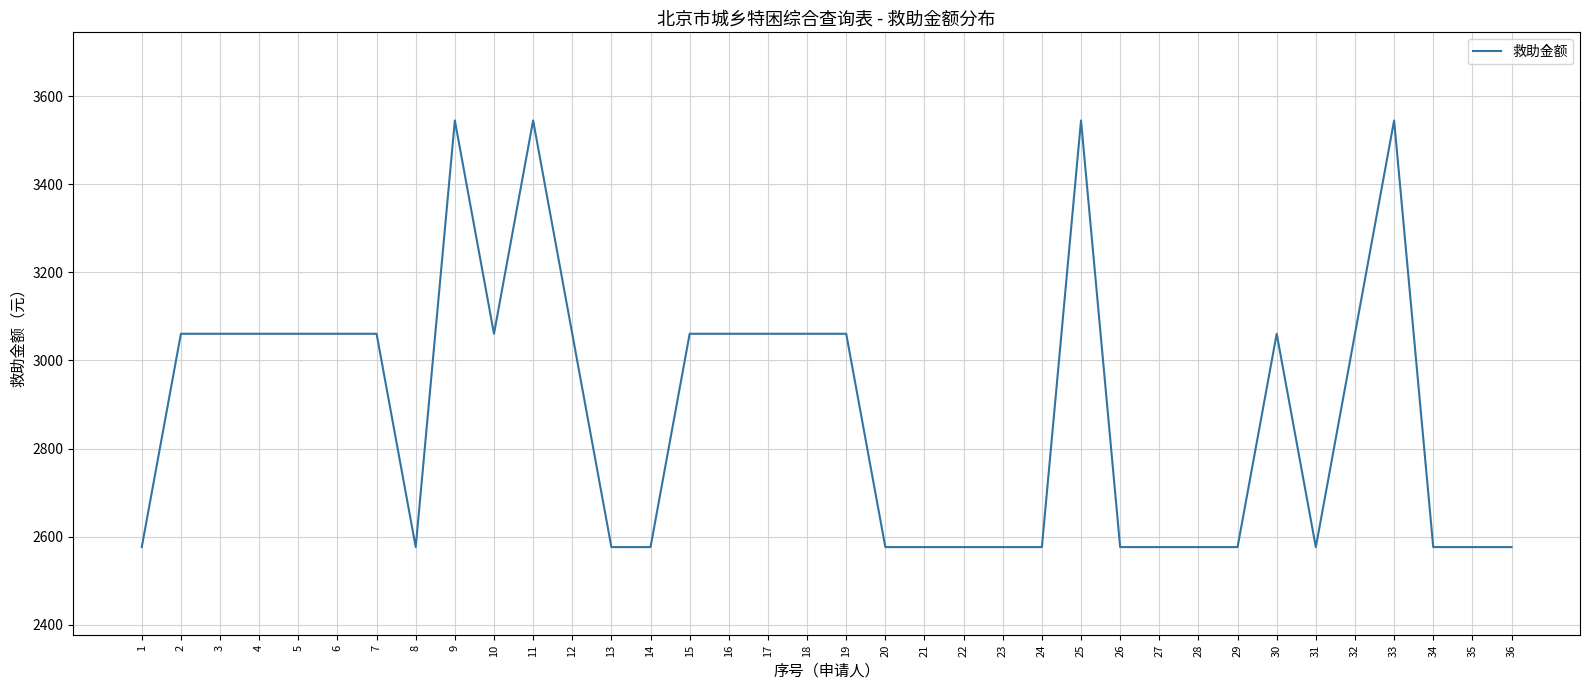

What is the difference between the maximum and minimum values?

968.0